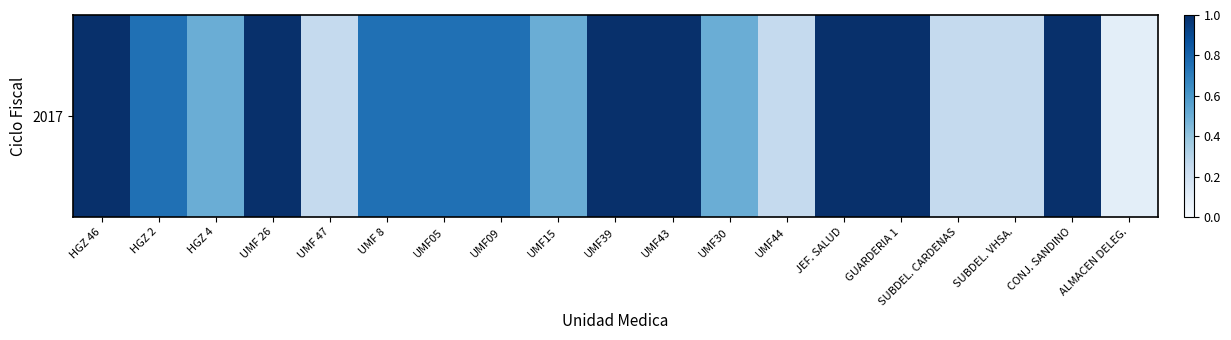

The value at UMF15 is 0.1. True or false?

False